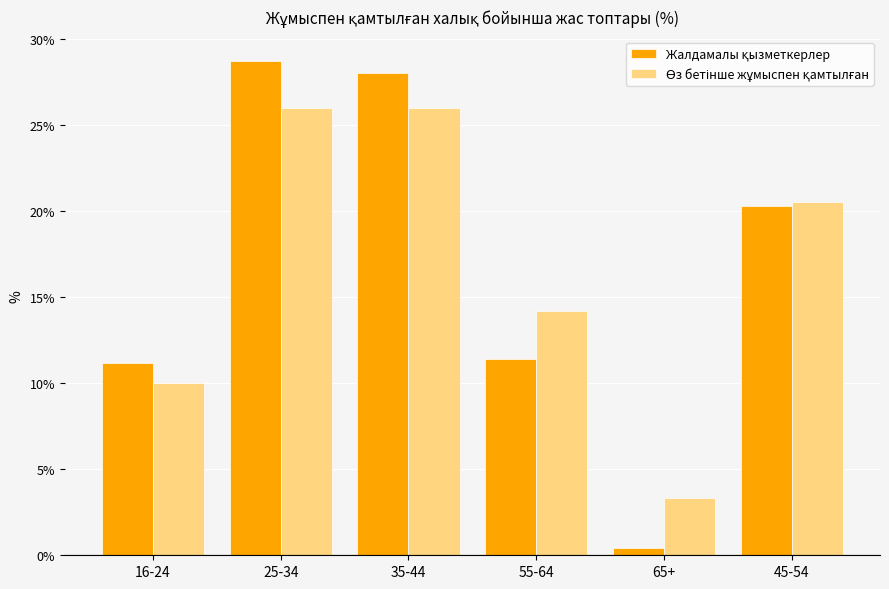

At which category does the chart reach its peak across all series?

25-34